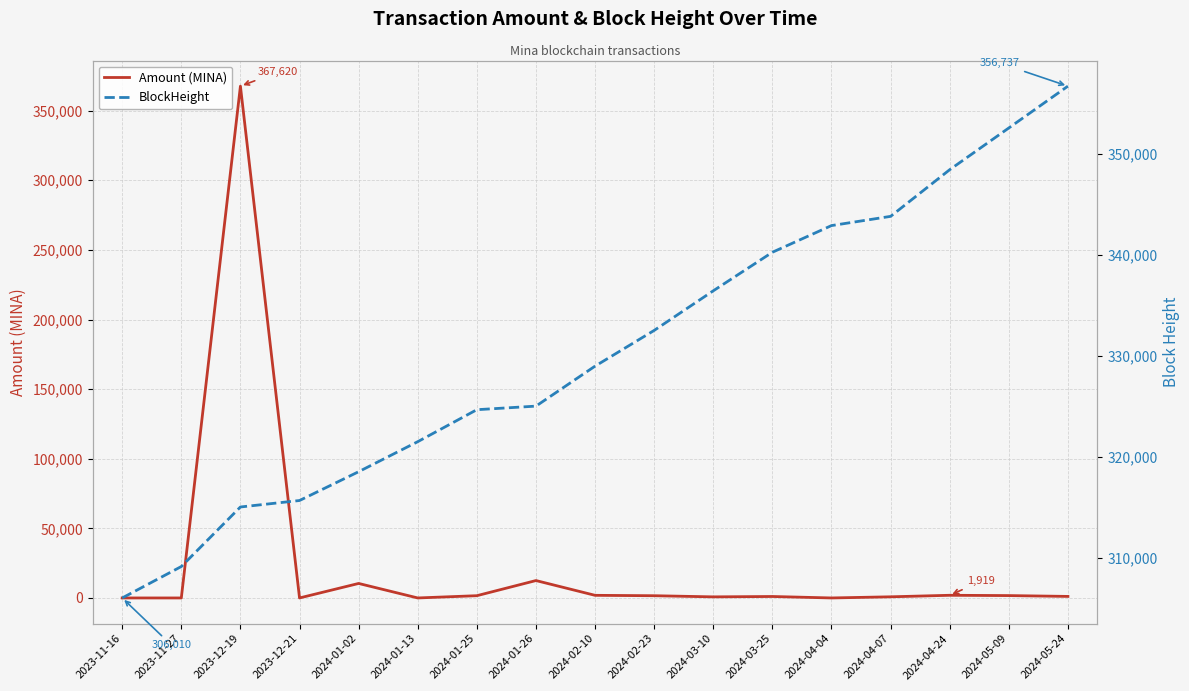

How many lines are shown in the chart?

2